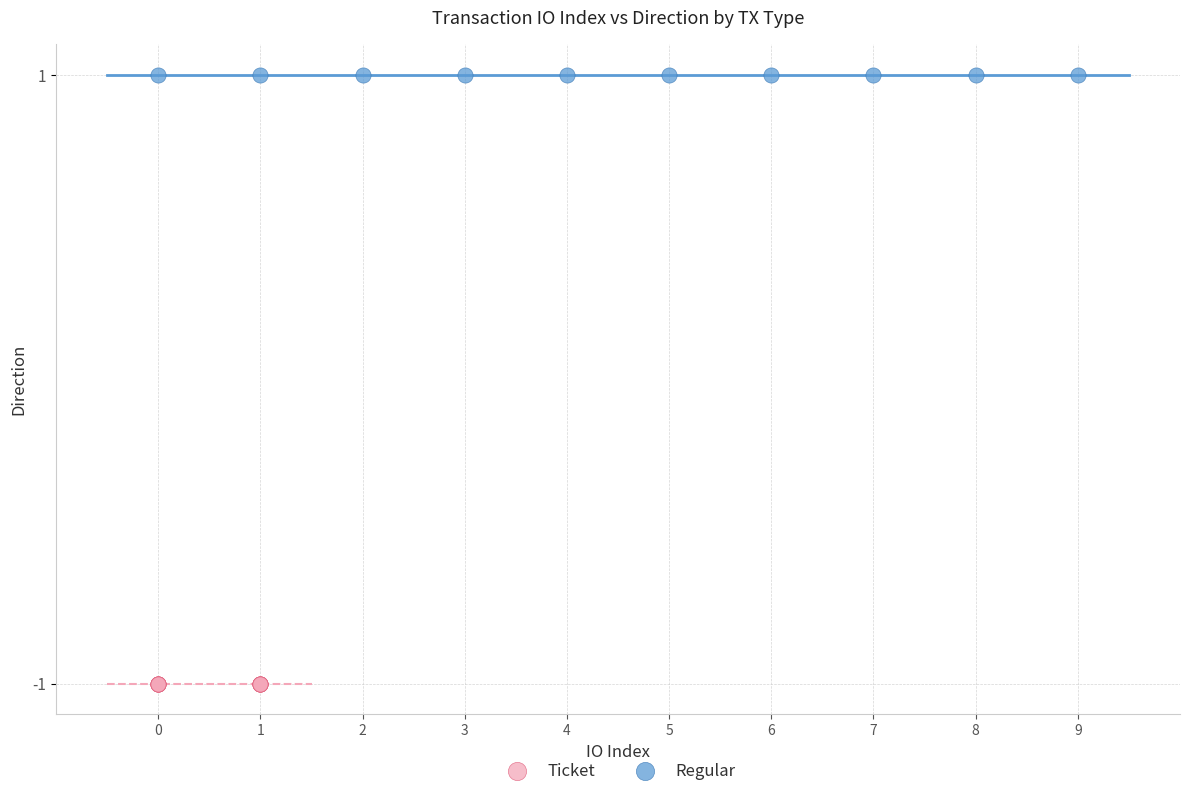

Which series reaches the minimum Y coordinate?

Ticket